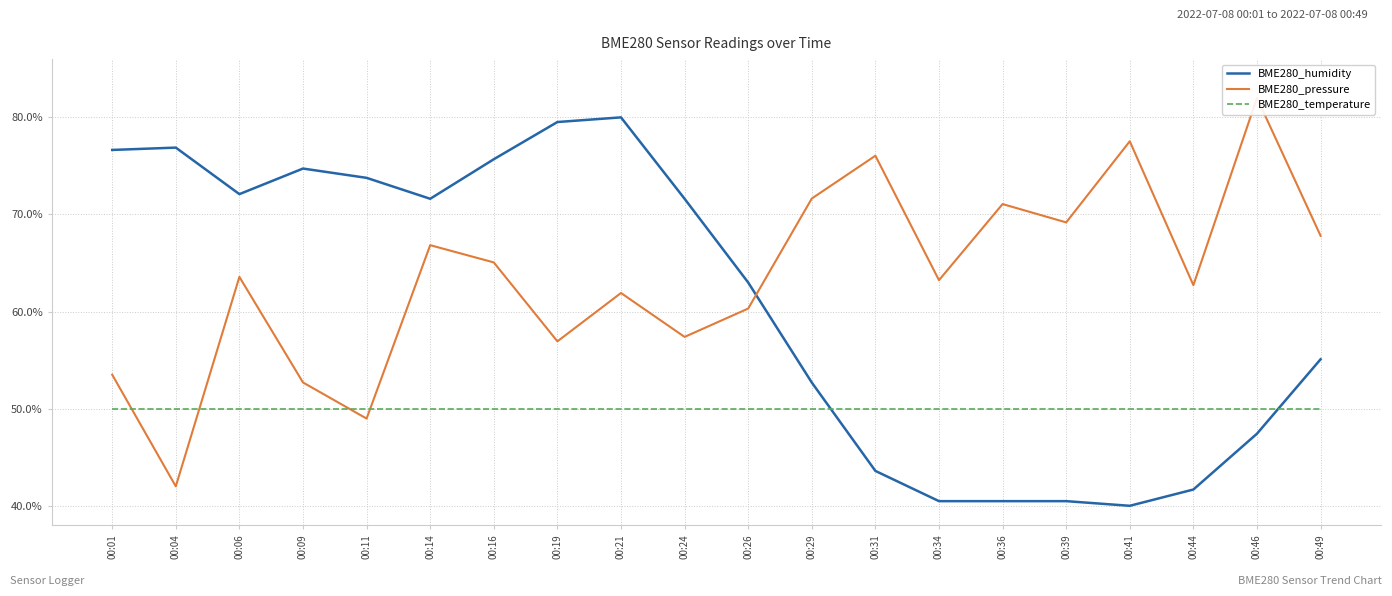

The BME280_pressure series shows 108.0 at 00:31. True or false?

False